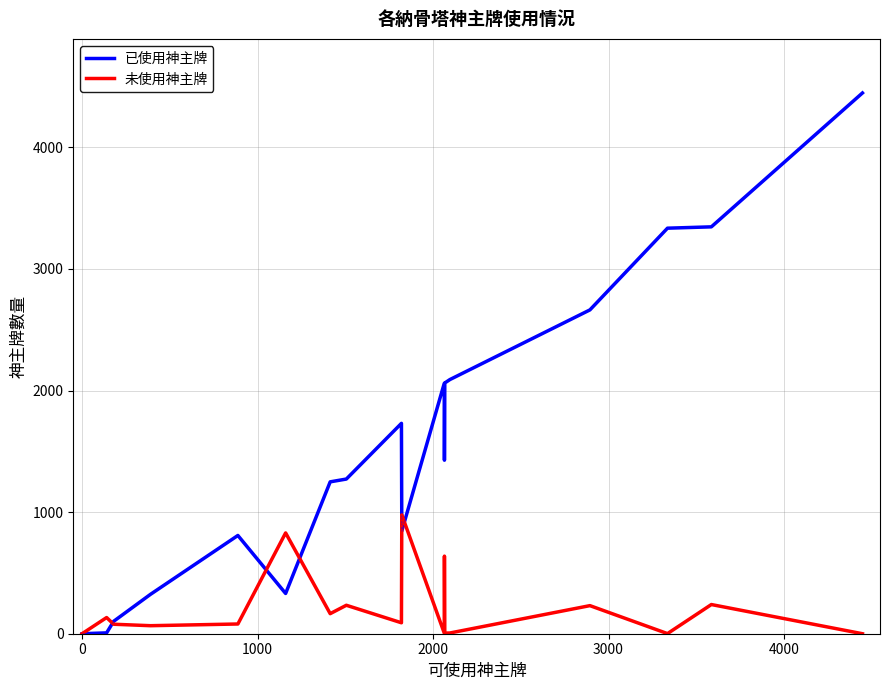

Which series has the largest total across all categories?

已使用神主牌